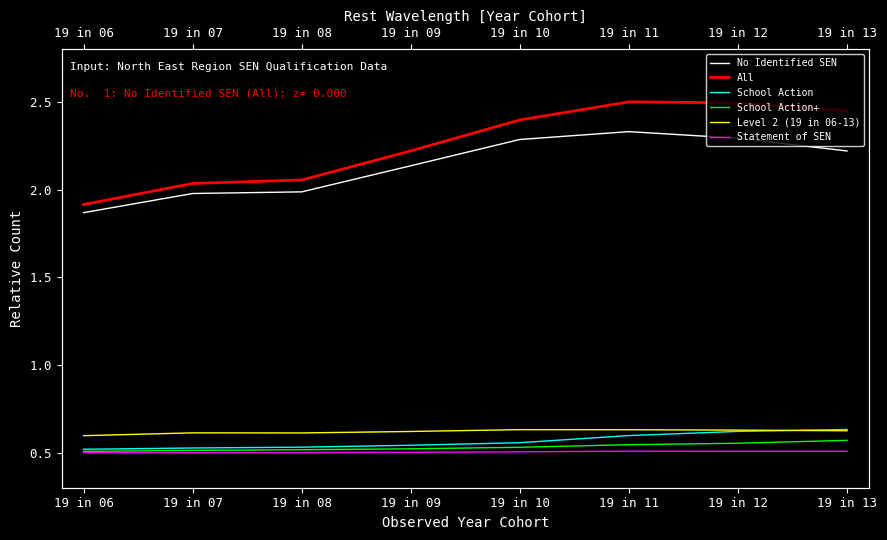

Count the Level 2 (19 in 06-13) values in the range 0 to 1.

8